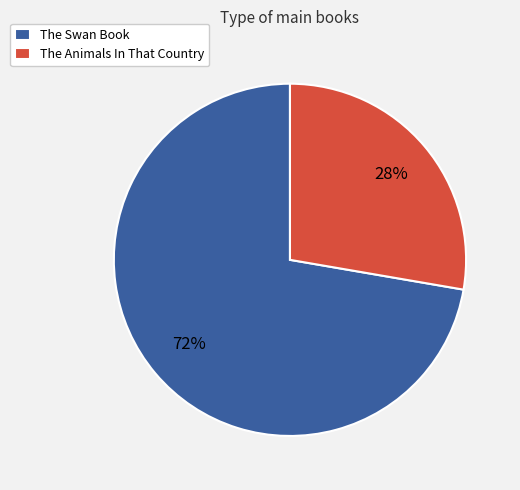

To the nearest percent, what is the combined percentage of The Swan Book and The Animals In That Country?

100%